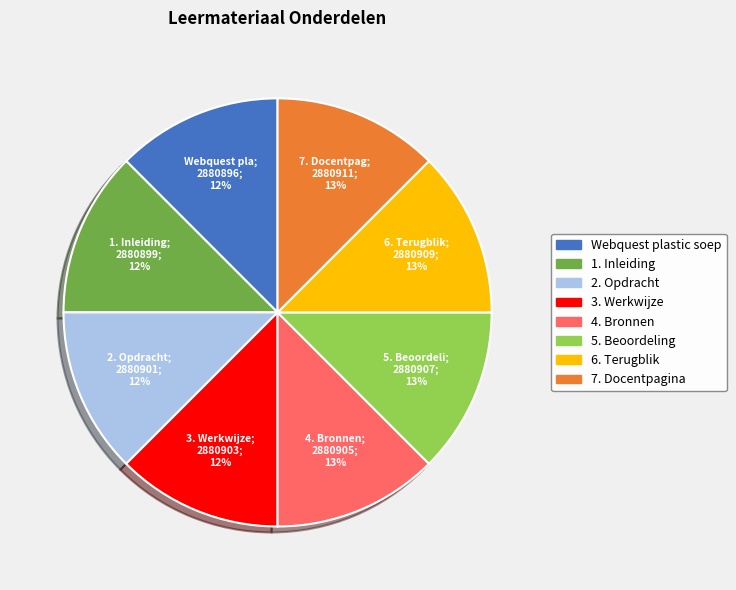

How many slices are in this pie chart?

8